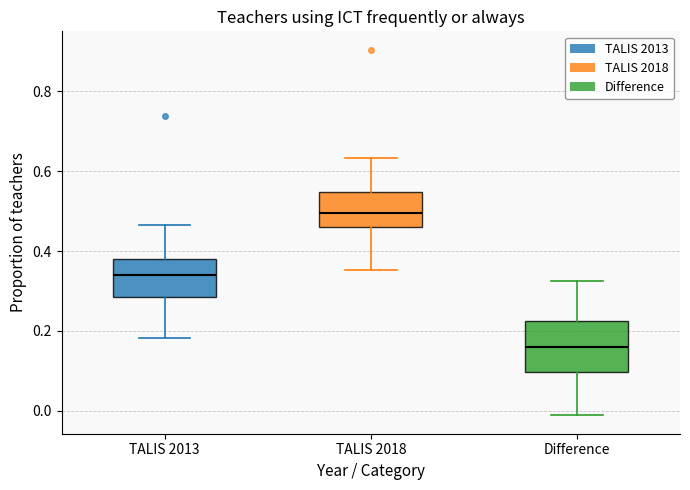

Reading left to right, read every box against the y-axis: the position of its median line, the range the box covers, and the ends of its whiskers. The values are not printed on the chart, so give them approximately, as read against the axis.

TALIS 2013: median 0.34, box 0.28 to 0.38, whiskers 0.18 to 0.46
TALIS 2018: median 0.50, box 0.46 to 0.54, whiskers 0.36 to 0.64
Difference: median 0.16, box 0.10 to 0.22, whiskers -0.02 to 0.32